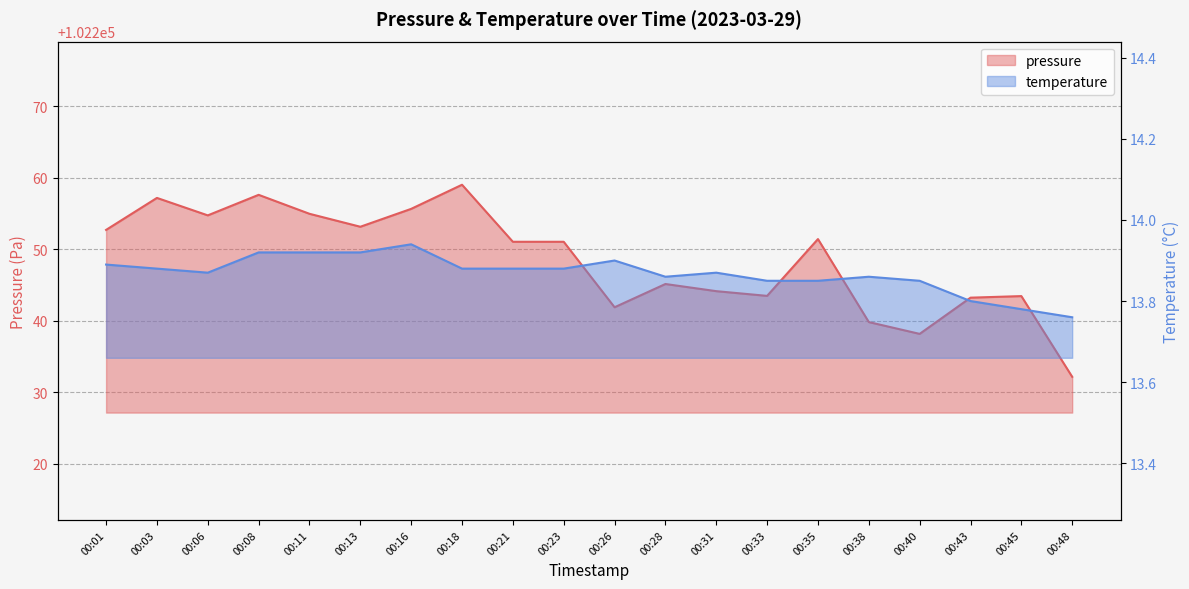

At which category is the sum across all series the highest?

00:18